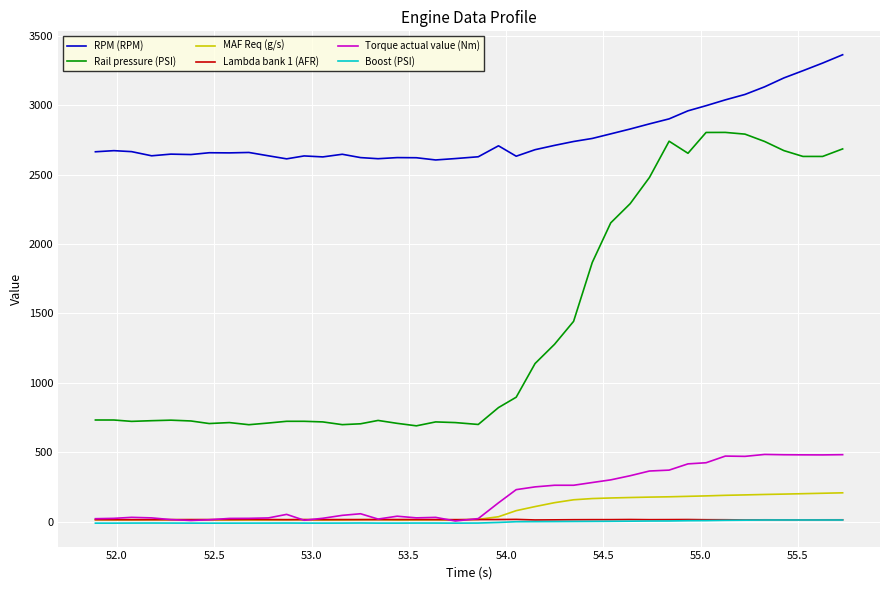

What is the minimum value for Rail pressure (PSI)?

690.4